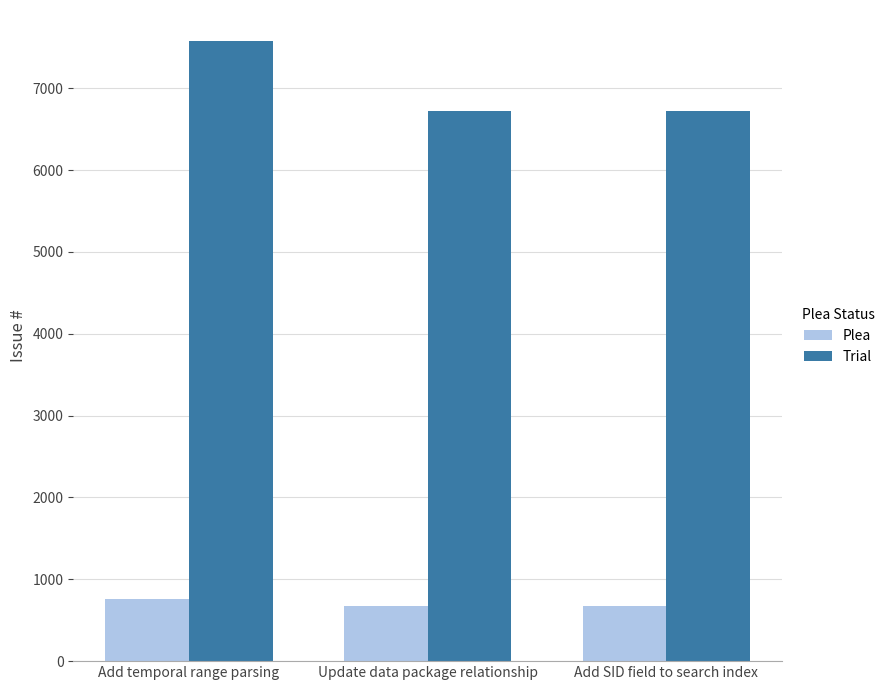

The Plea series shows 672 at Update data package relationship. True or false?

True